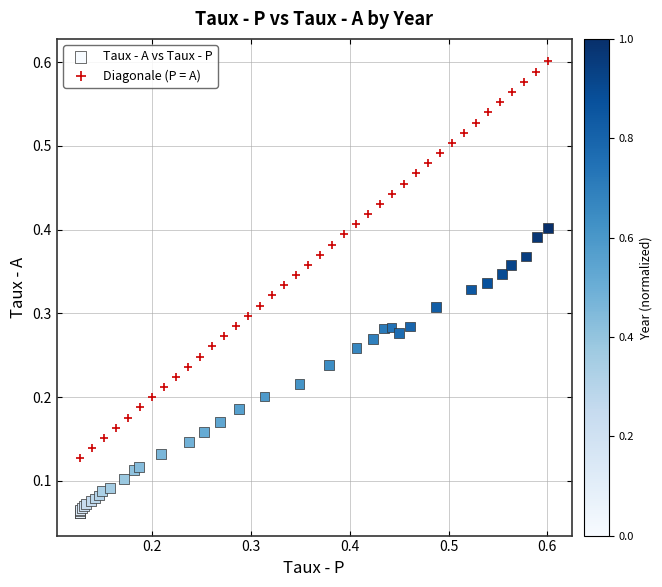

Which series has the widest spread of Y values?

Diagonale (P = A)